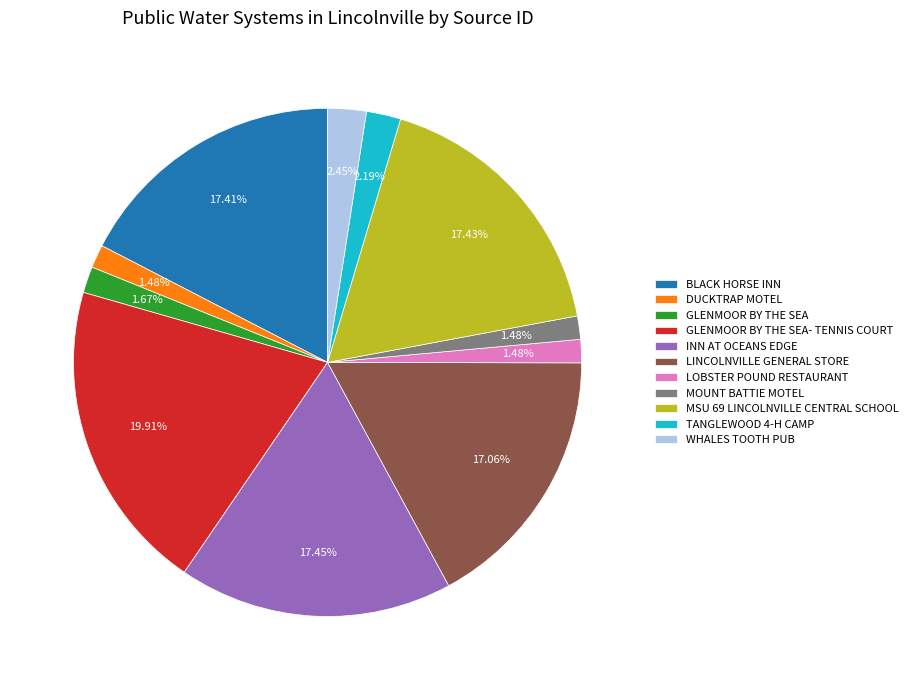

To the nearest percent, what is the average slice percentage?

9%